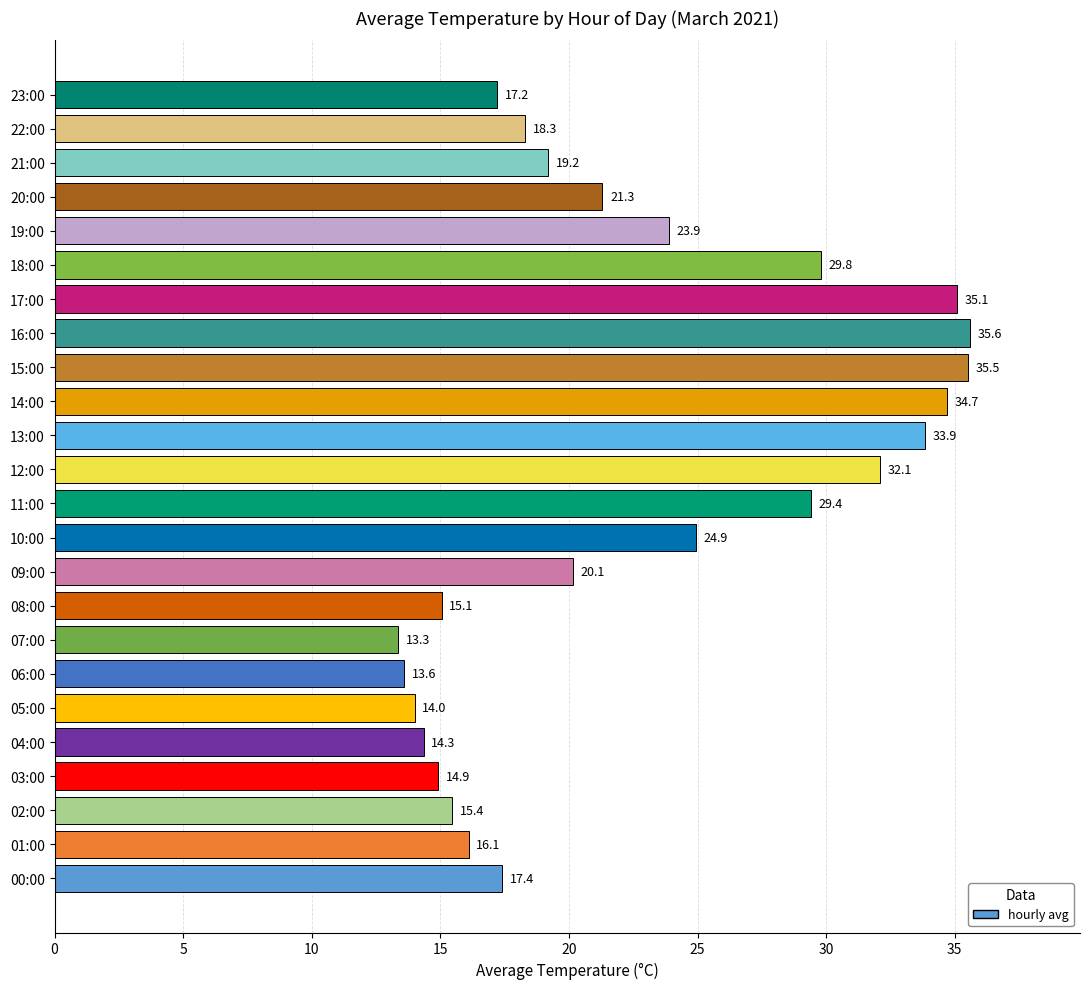

At which label is the value closest to 24?

19:00